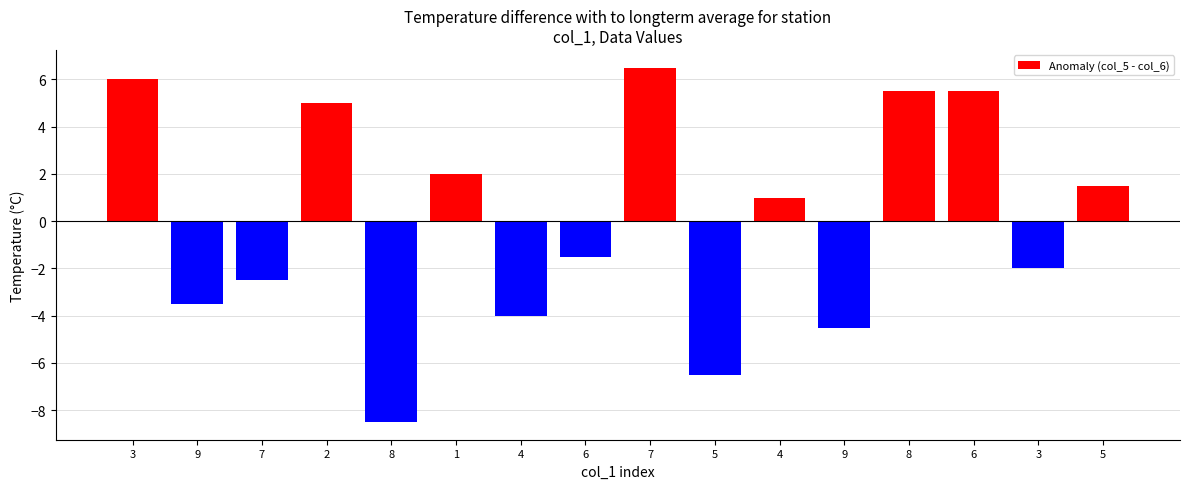

What is the maximum value shown in the chart?

6.5